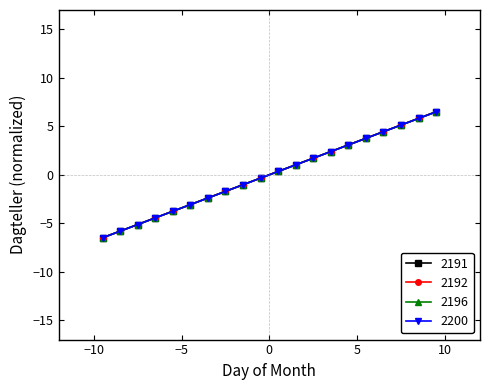

Does the chart display data point markers on the line(s)?

Yes